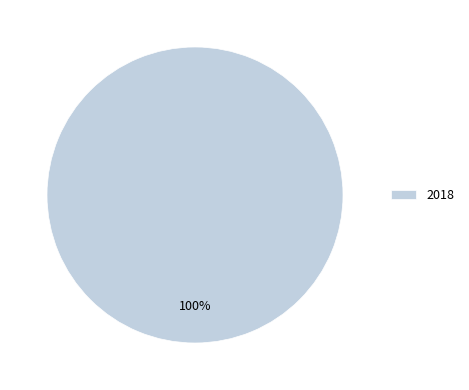

Does 2018 account for over 50% of the chart?

Yes